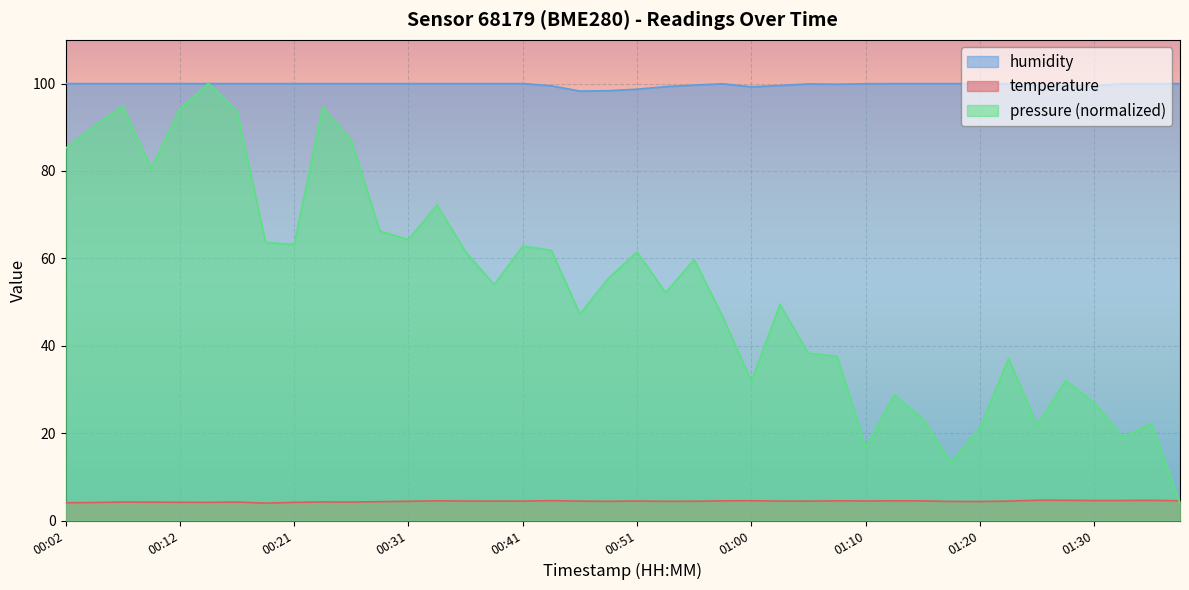

Where is the first local minimum for humidity?

00:46